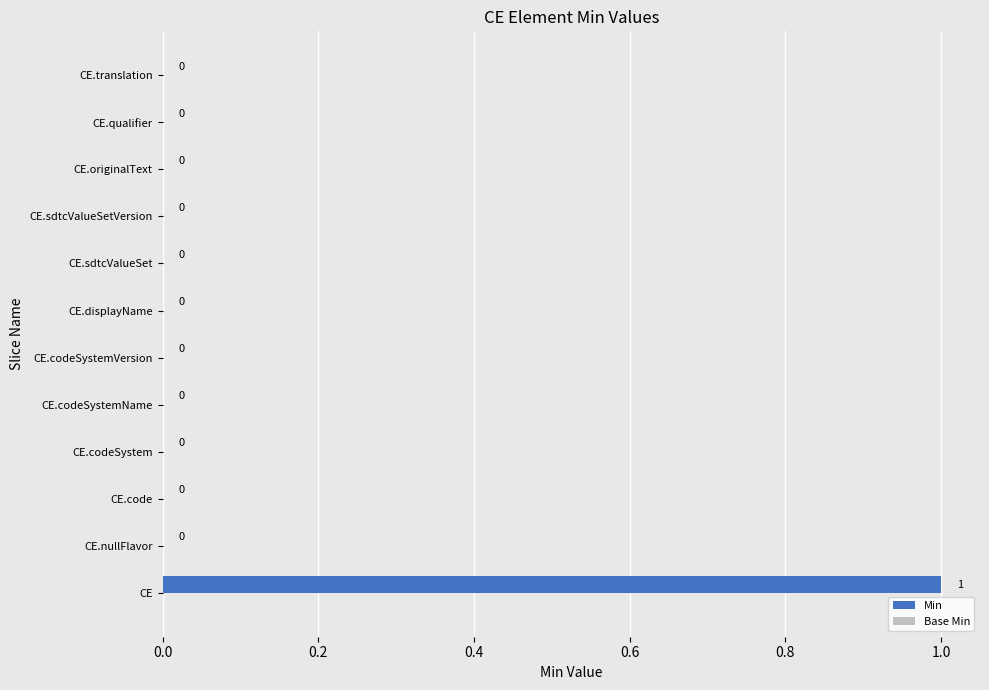

At which category does the chart reach its peak across all series?

CE